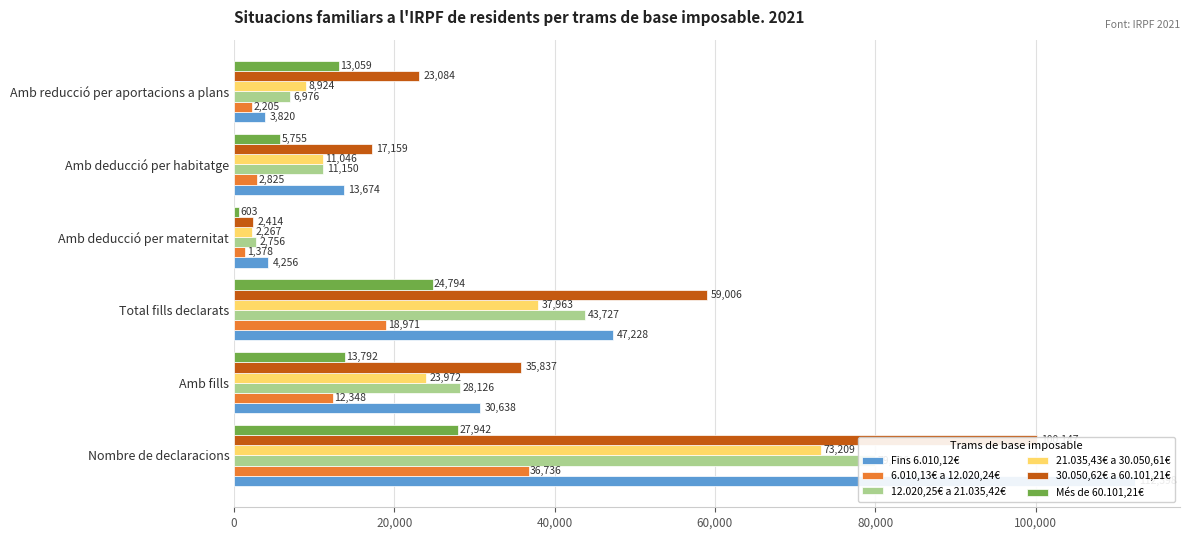

How many bars are there in each group?

6